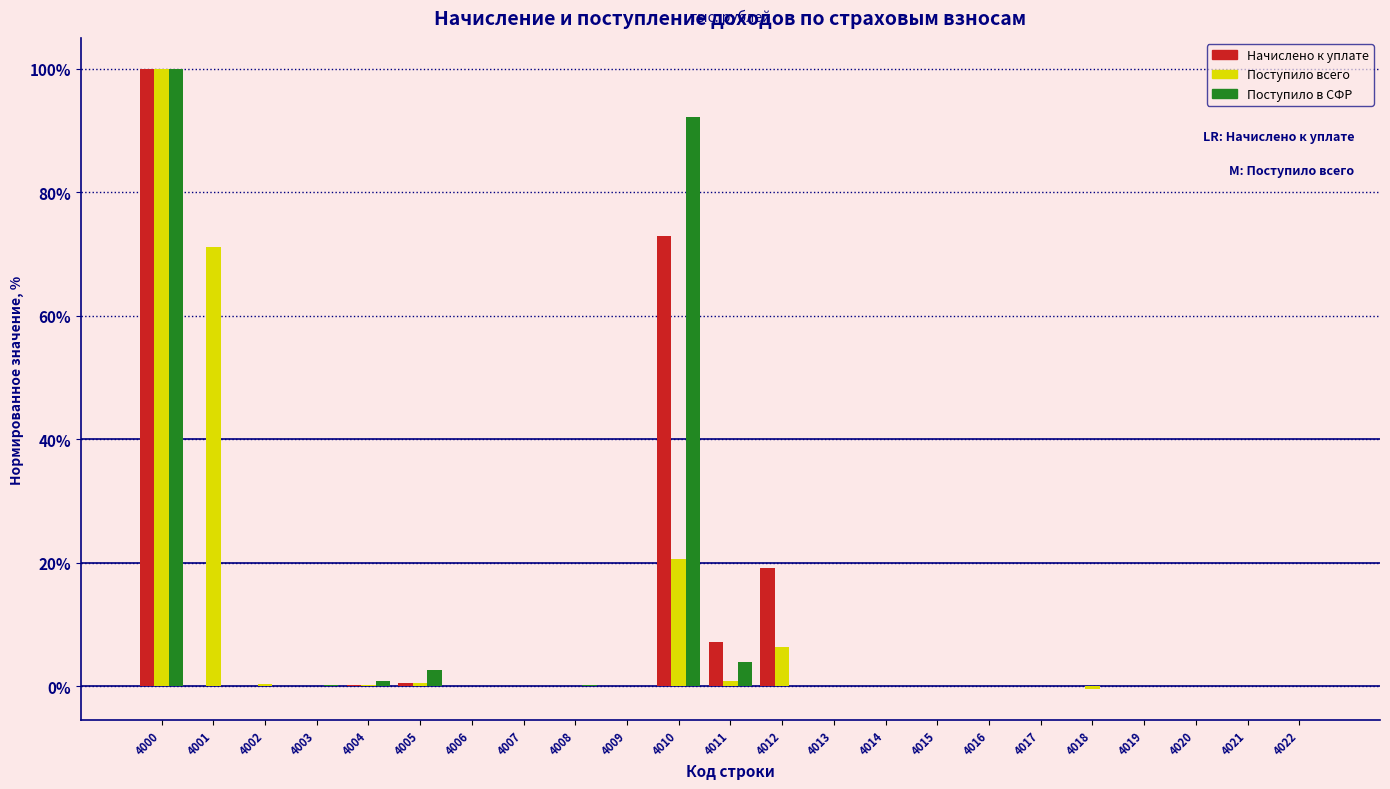

The Поступило в СФР series shows 51.7 at 4022. True or false?

False